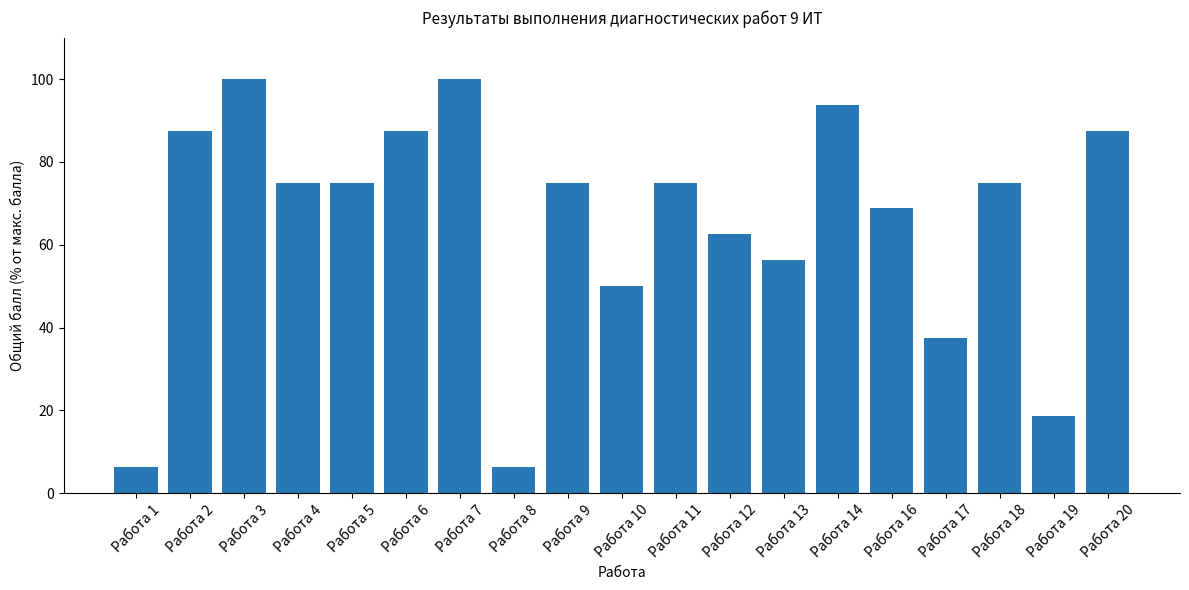

How many series are shown in this chart?

1